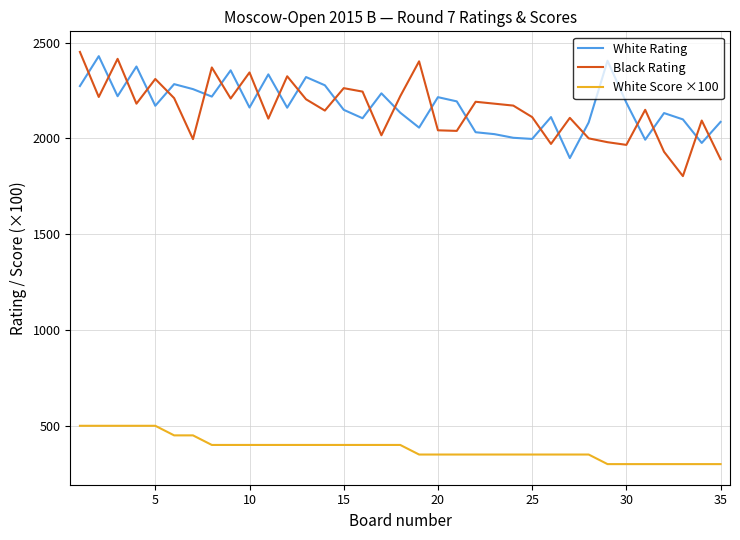

What is the minimum value for White Rating?

1897